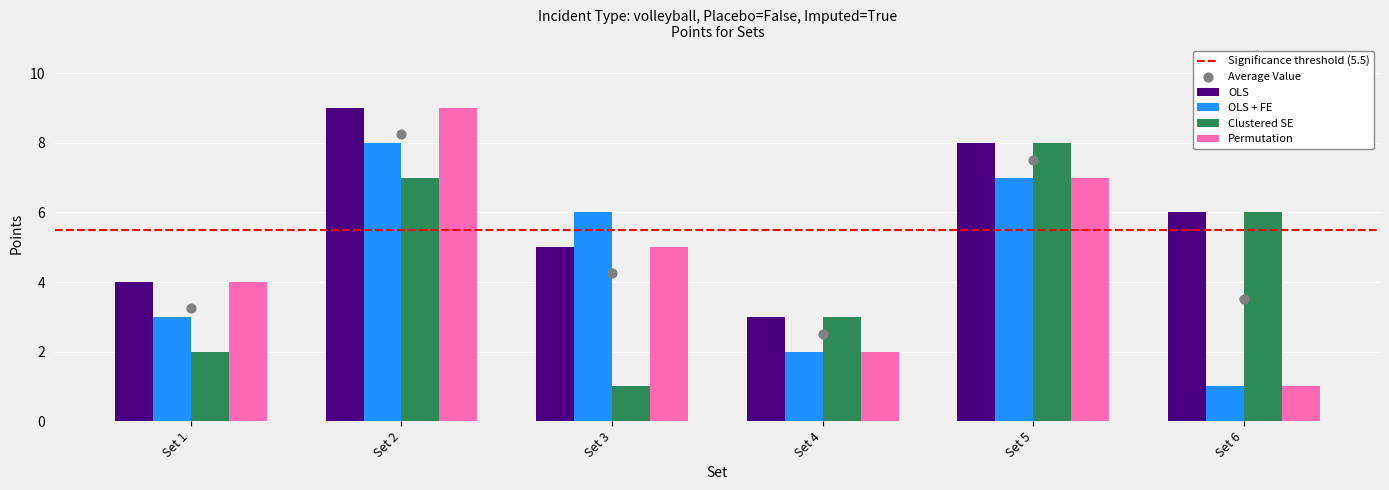

Which series has the widest spread of Y values?

Permutation